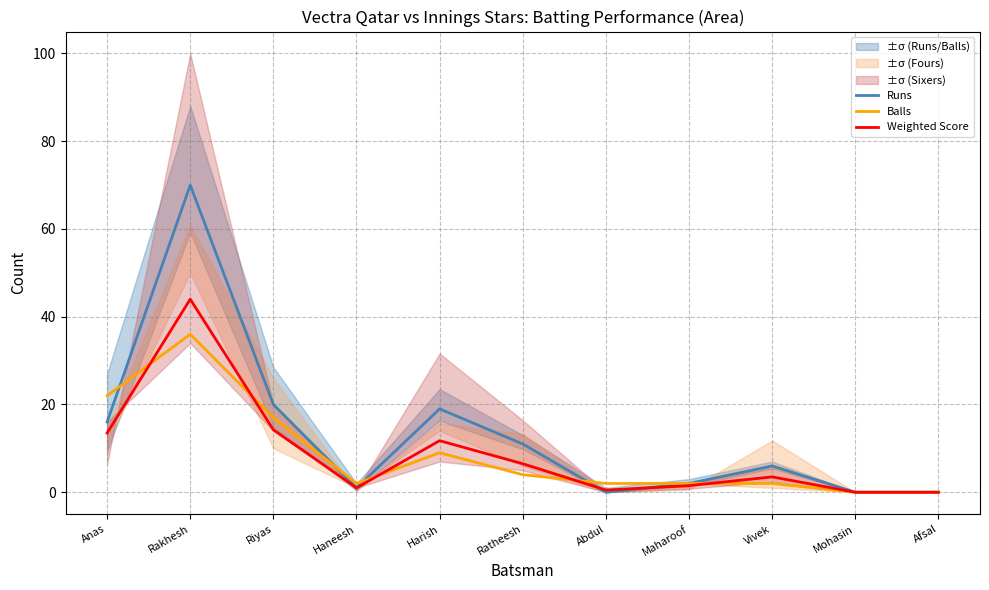

Is the value of Runs at Maharoof greater than the value of Weighted Score at Abdul?

Yes